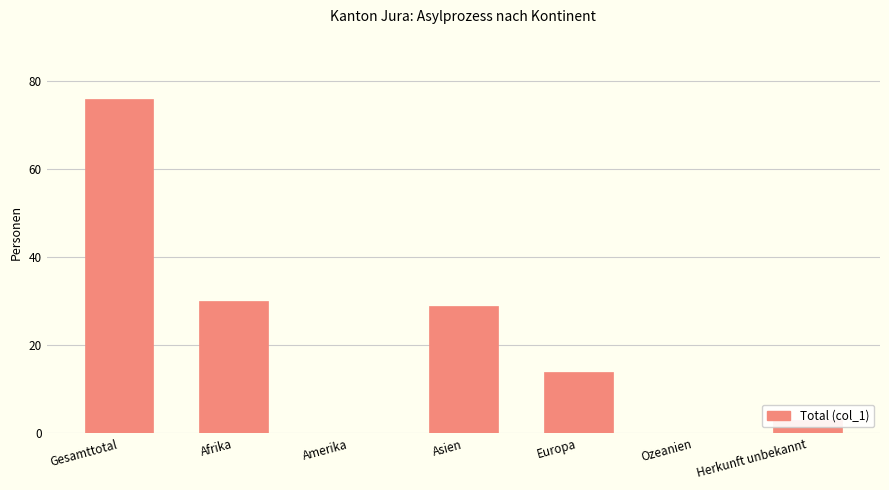

Reading left to right, transcribe all the data shown in this chart.

76	30	0	29	14	0	3